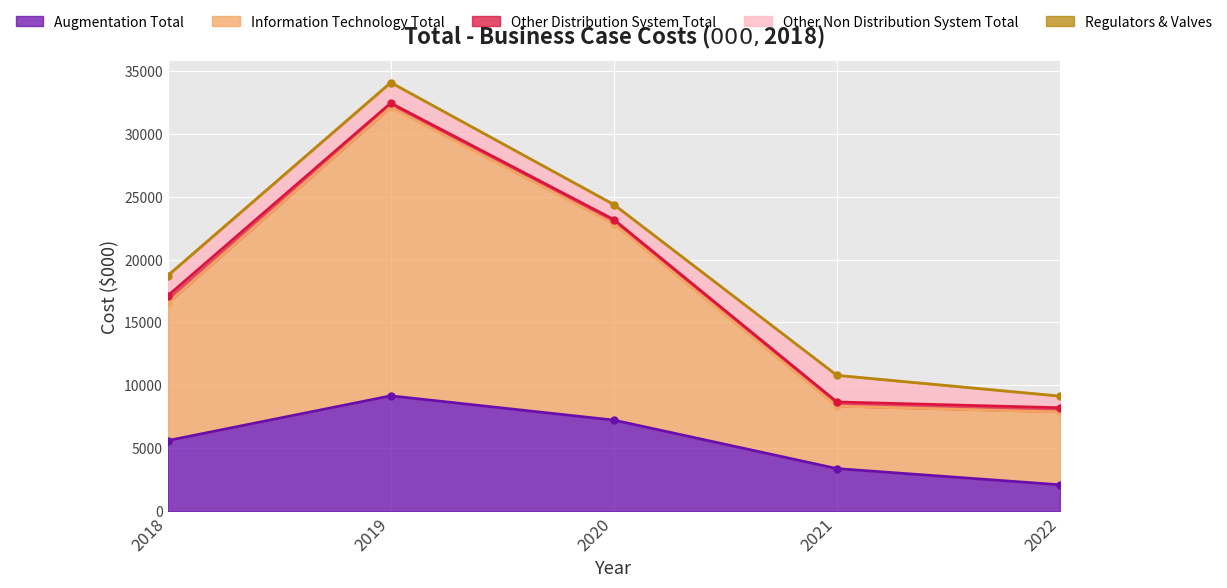

At 2020, list the series in order from largest to smallest.

Information Technology Total, Augmentation Total, Other Non Distribution System Total, Other Distribution System Total, Regulators & Valves